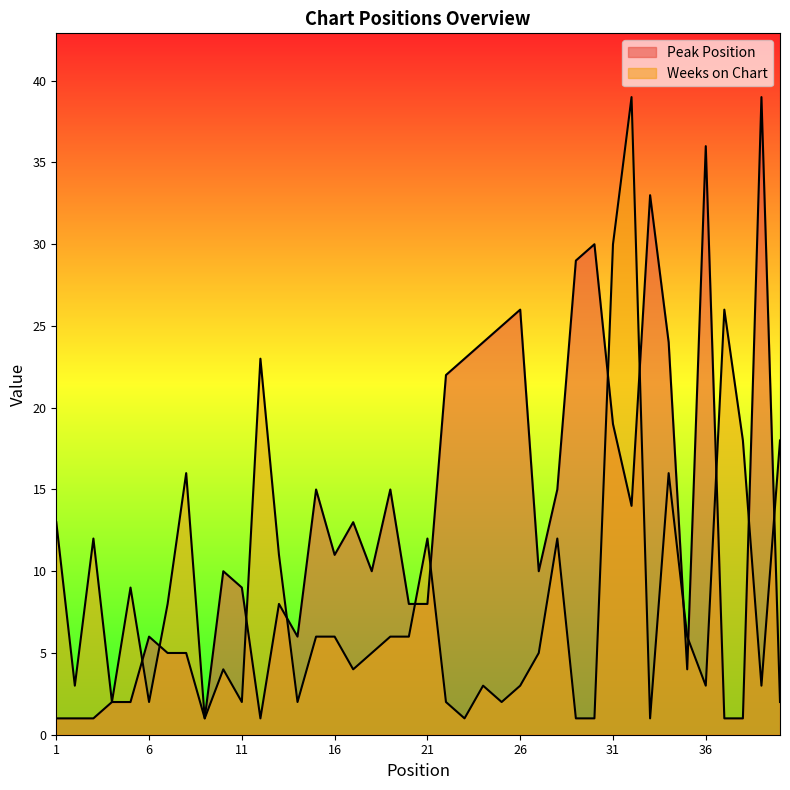

At which label does Peak Position first exceed 10?

15